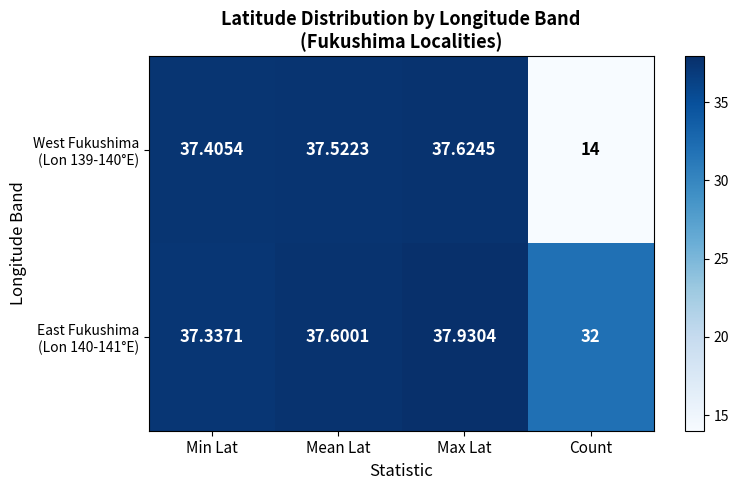

What is the total value across all series at Max Lat?

75.6